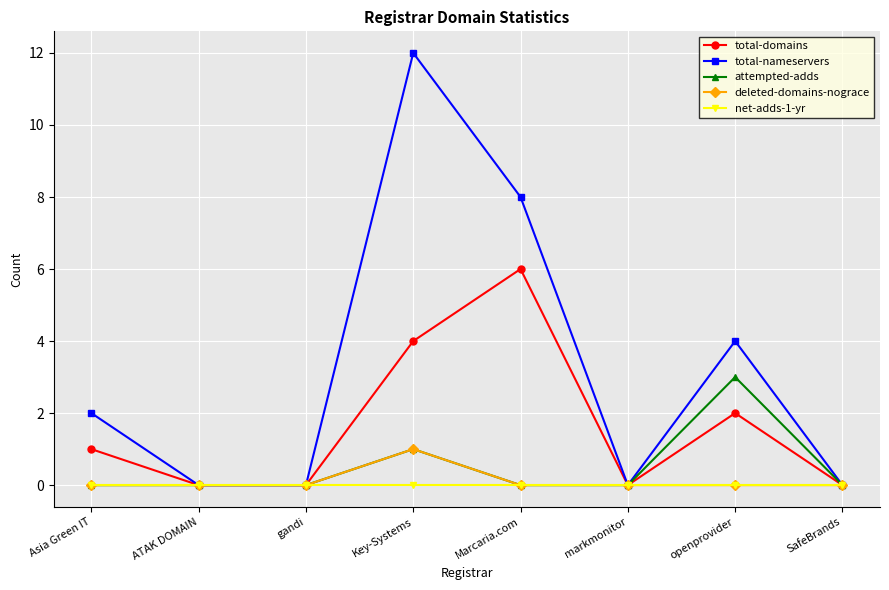

True or false: total-domains has more than 0 interior local peaks.

True